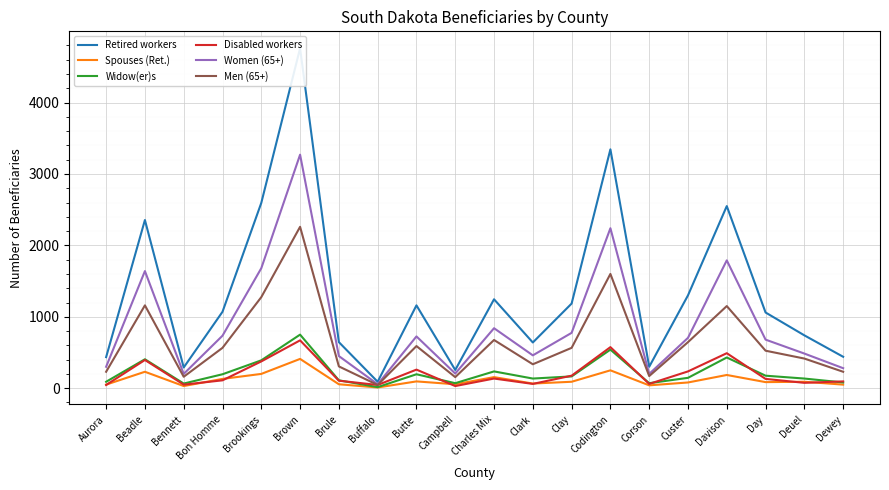

The value of Women (65+) at Bon Homme is 735. True or false?

True